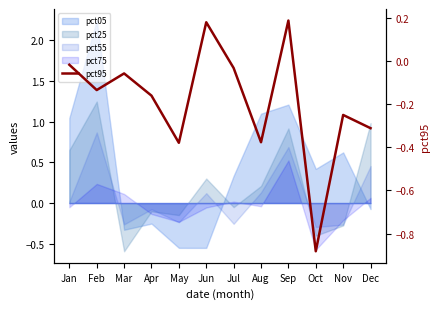

What is the value of the 5th point from the left?

-0.4